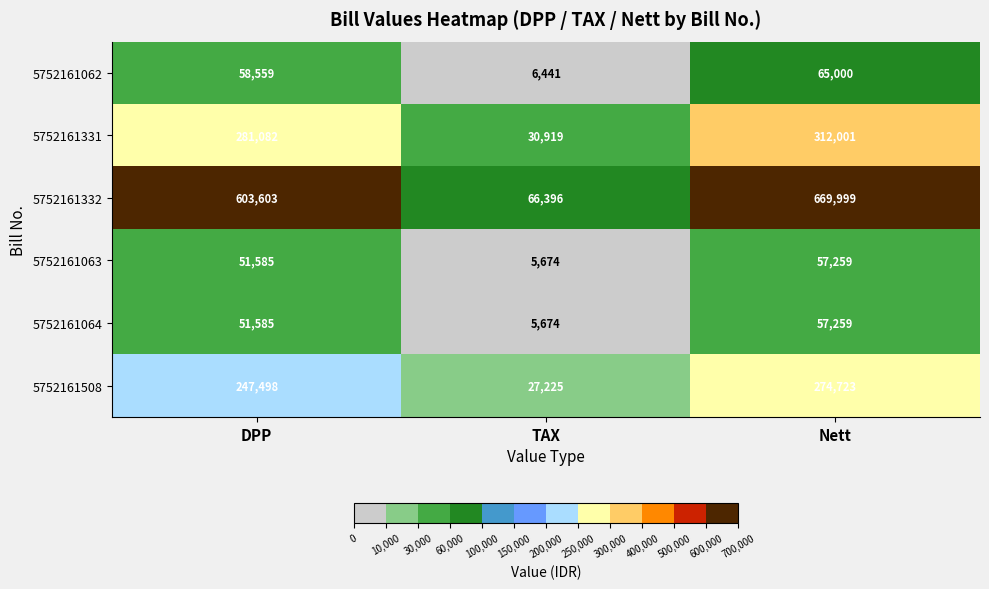

What is the difference between the 5752161508 values at DPP and Nett?

27225